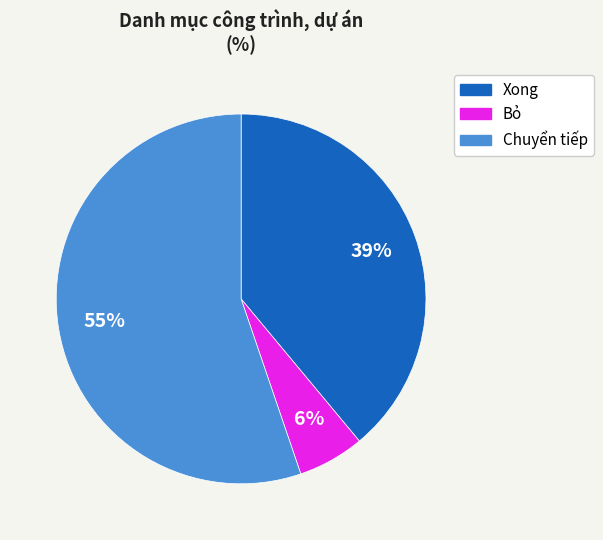

Between Xong and Bỏ, which is larger?

Xong